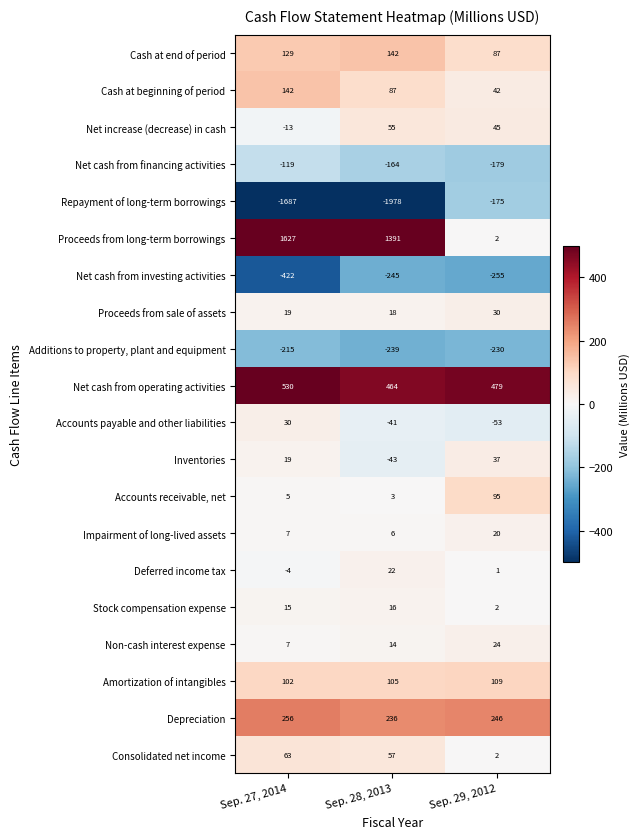

How many series are shown in this chart?

20